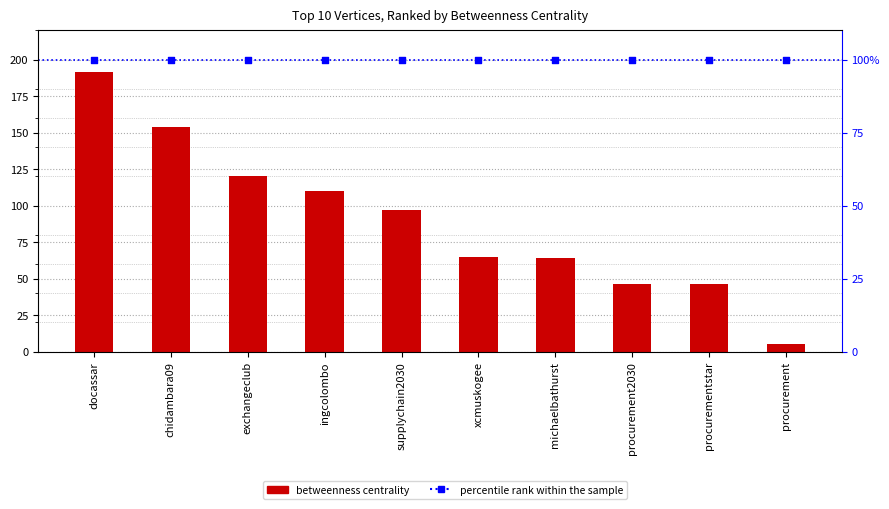

Which series reaches the minimum Y coordinate?

Betweenness Centrality